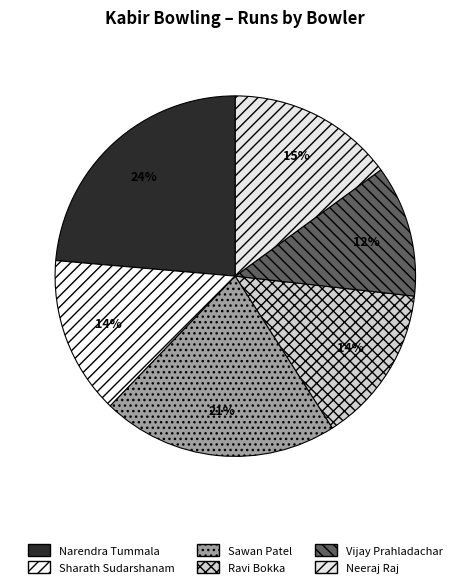

Which category has the biggest portion of the pie?

Narendra Tummala